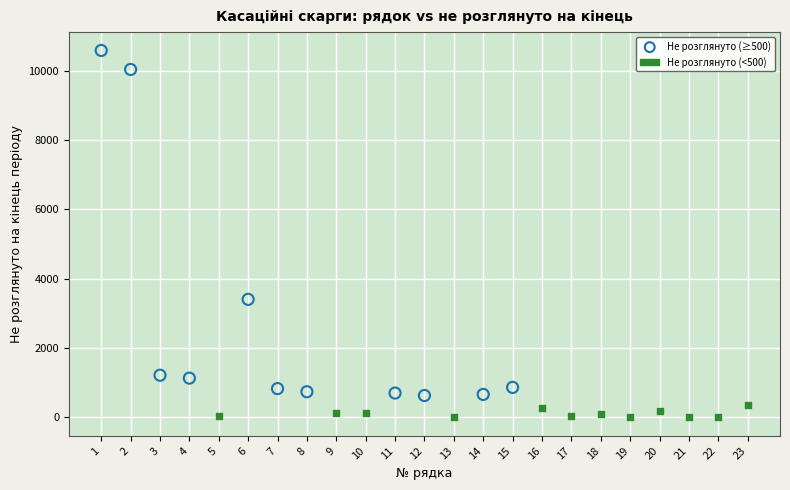

Which series has the widest spread of Y values?

Не розглянуто (≥500)